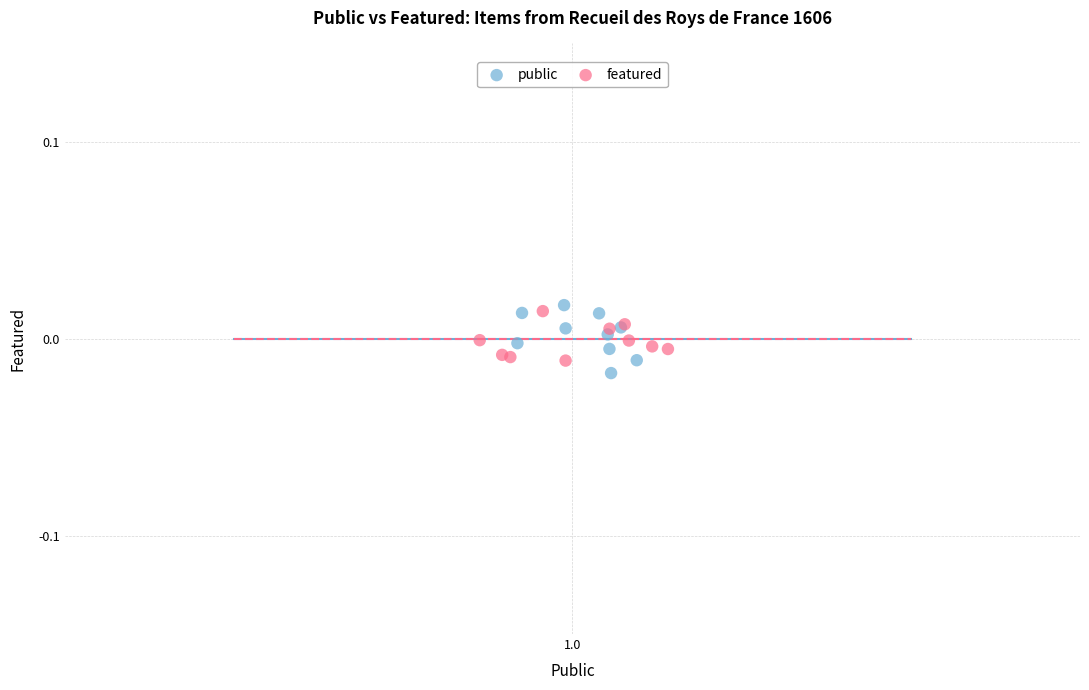

Which series contains the highest Y value?

public